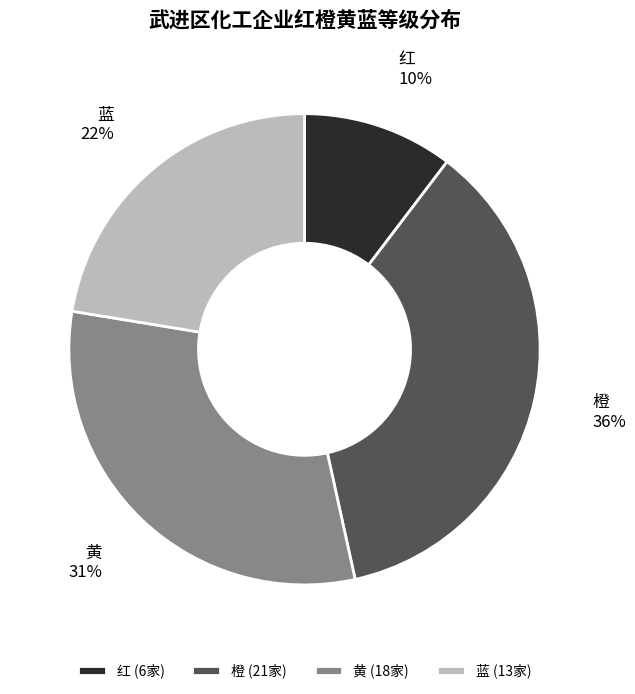

Rank the categories by value from lowest to highest.

红, 蓝, 黄, 橙